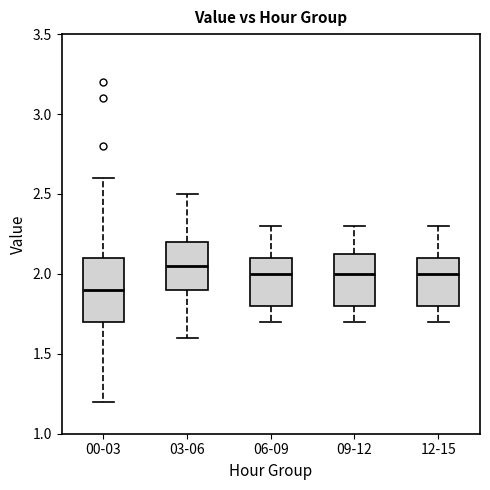

Which box is the tallest, from its lower edge to its upper edge?

00-03